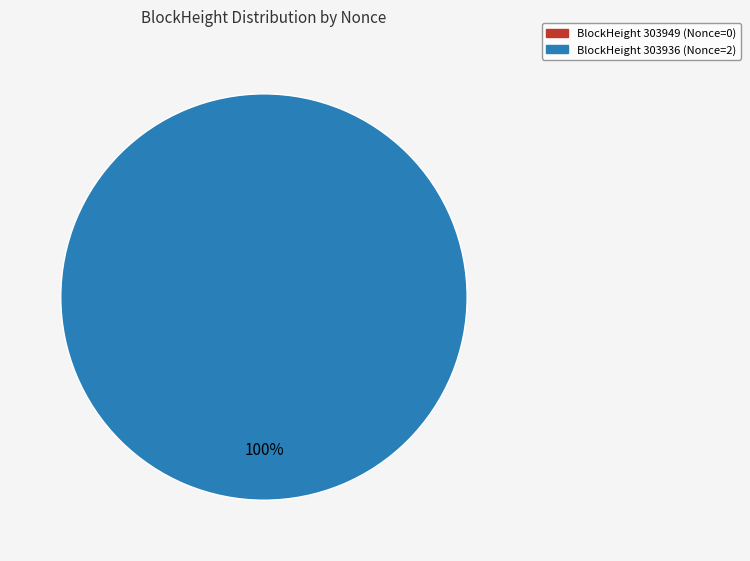

Which category has the biggest portion of the pie?

303936